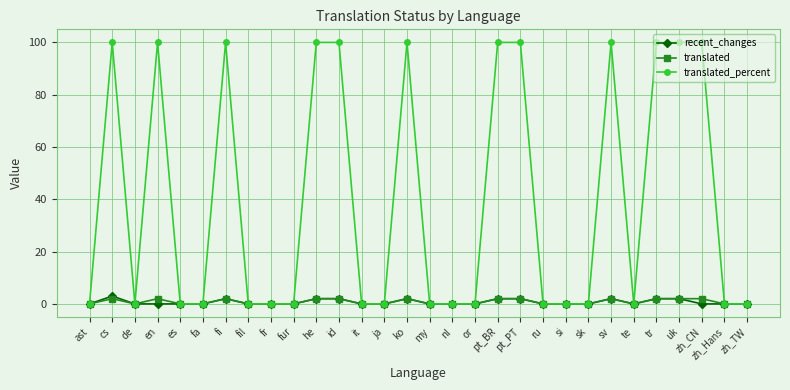

What is the difference between the second highest and minimum values in the translated series?

2